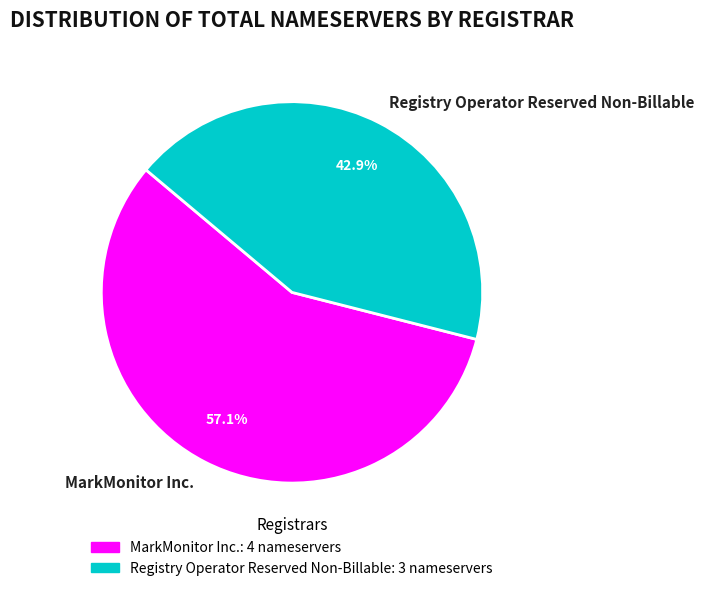

What is the ratio of the value at MarkMonitor Inc. to the value at Registry Operator Reserved Non-Billable?

1.3